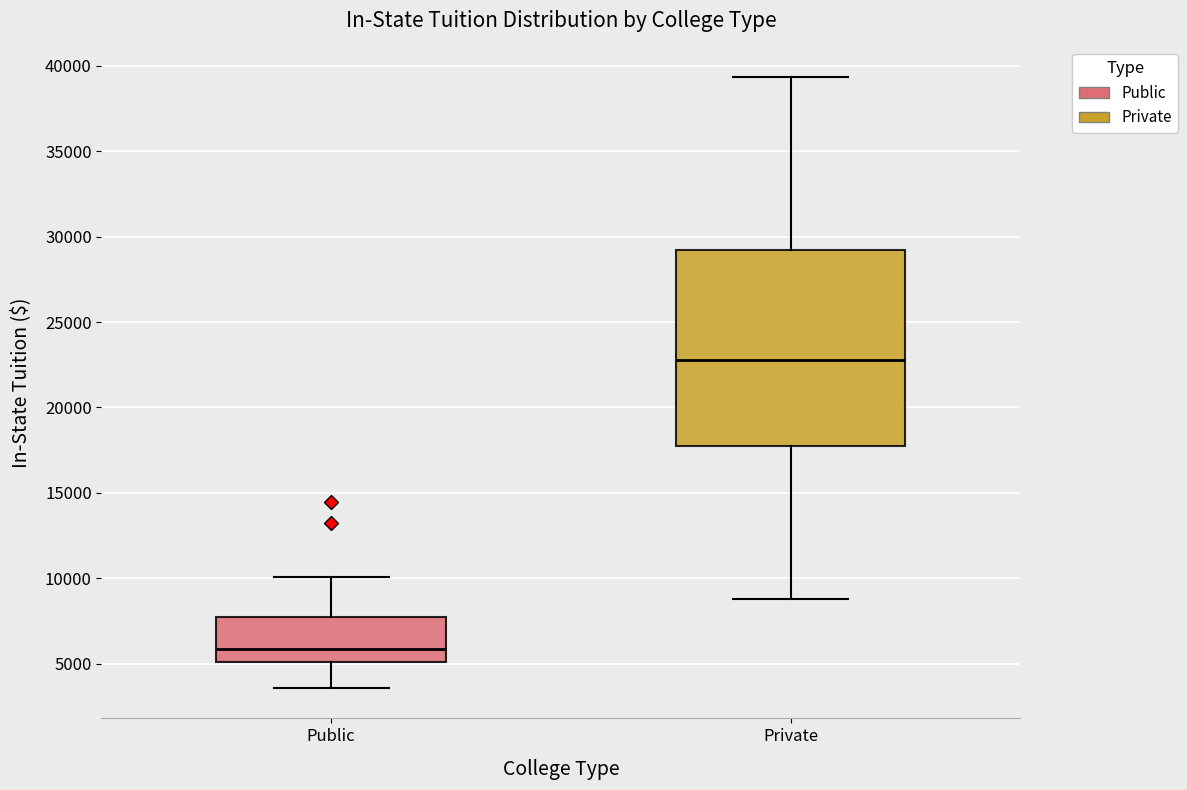

Which box's median line is the highest?

Private